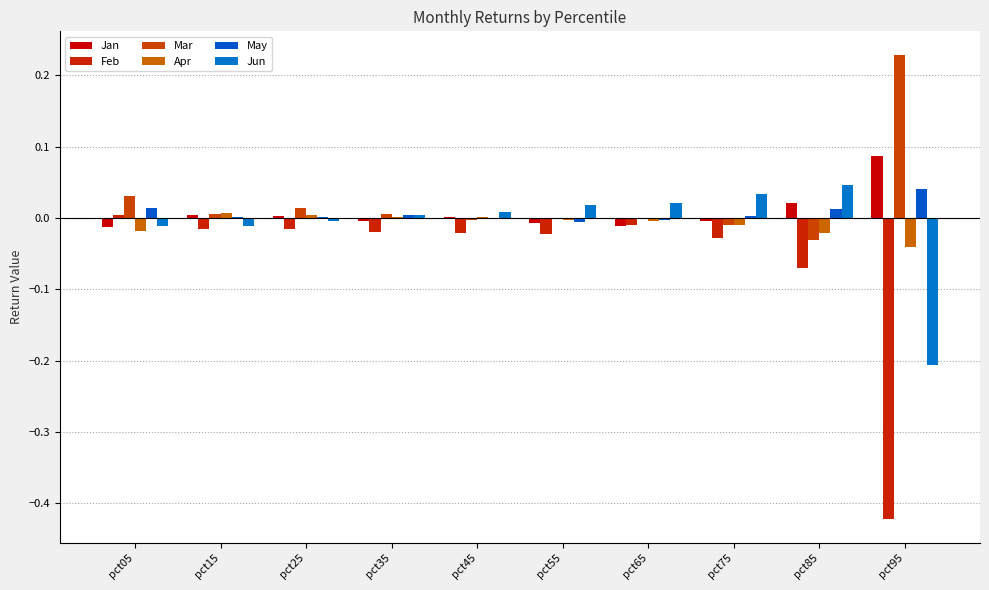

At which category is the sum across all series the highest?

pct05